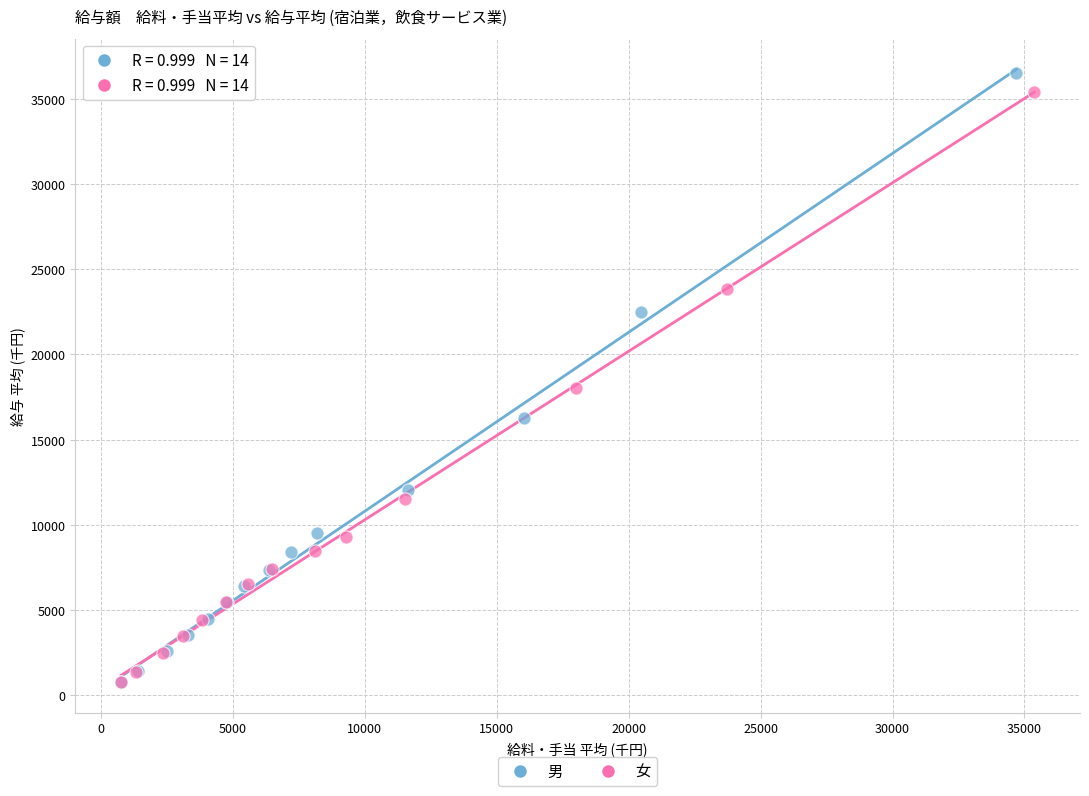

Which series has the widest spread of Y values?

男